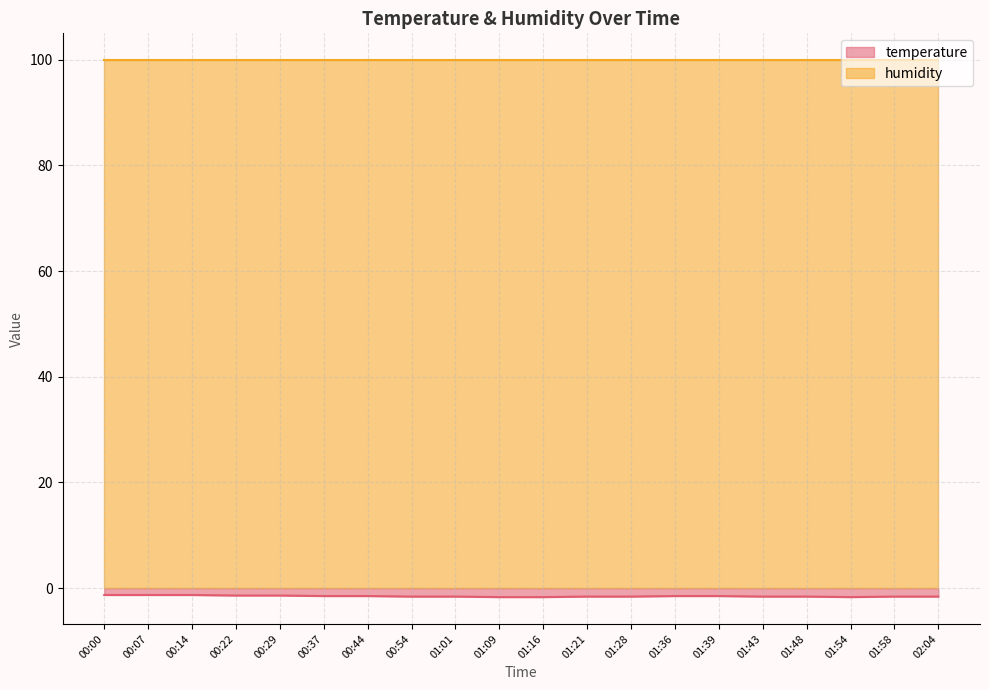

Which has a higher value, 01:48 or 01:09?

01:48